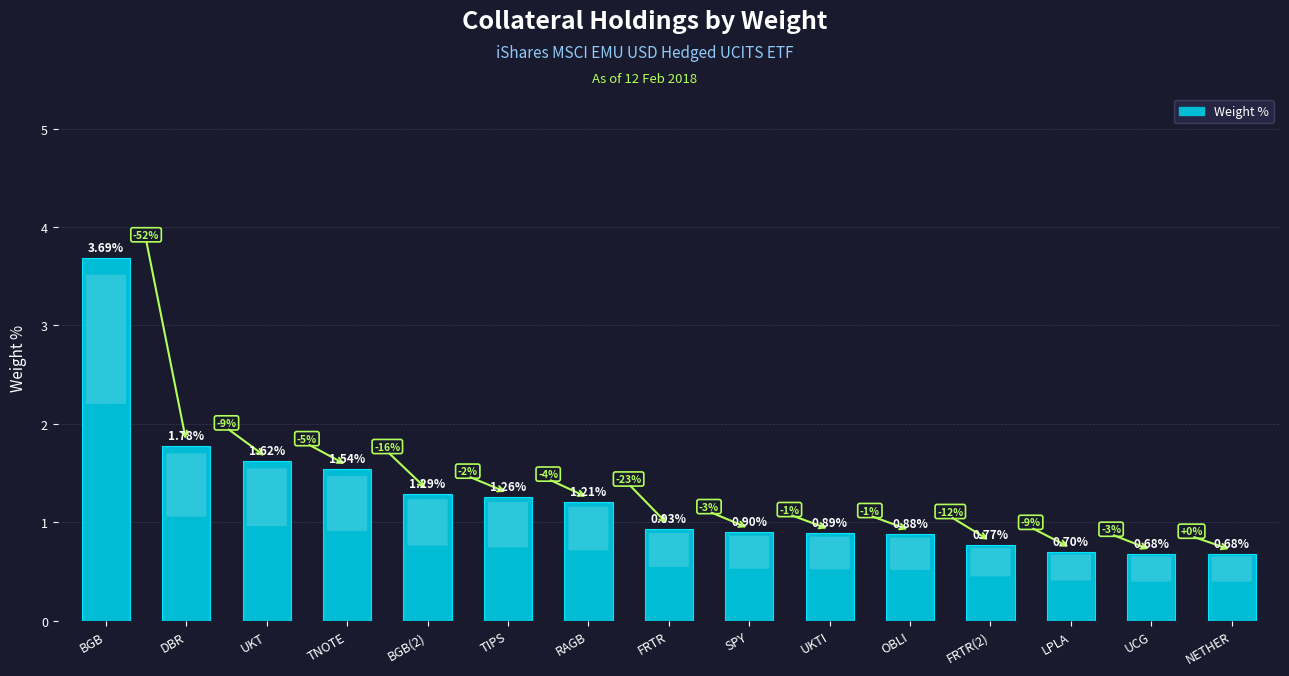

What is the difference between the second highest and second lowest values?

1.1